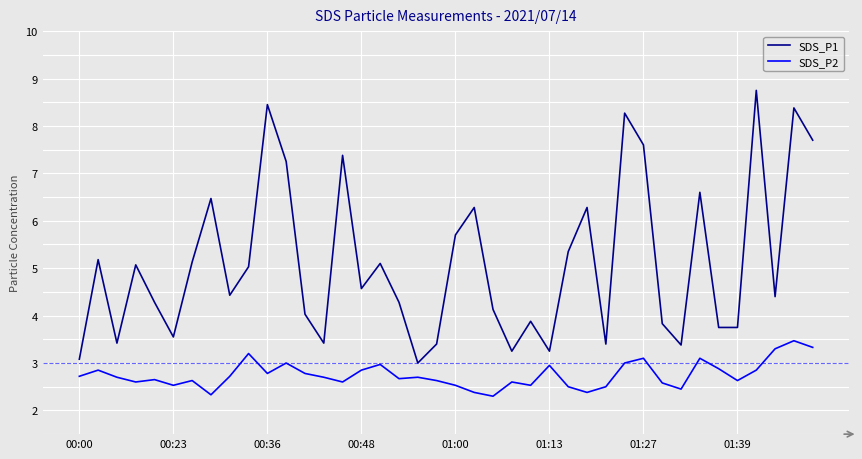

What is the minimum value shown in the chart?

2.3